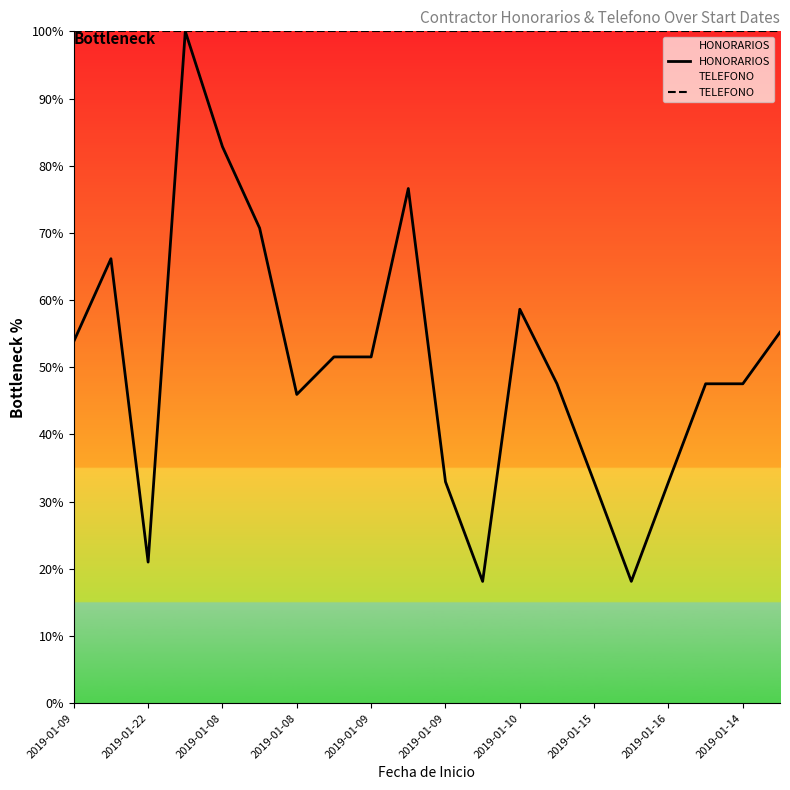

True or false: HONORARIOS has a value of 43.7 at 2019-01-14.

False